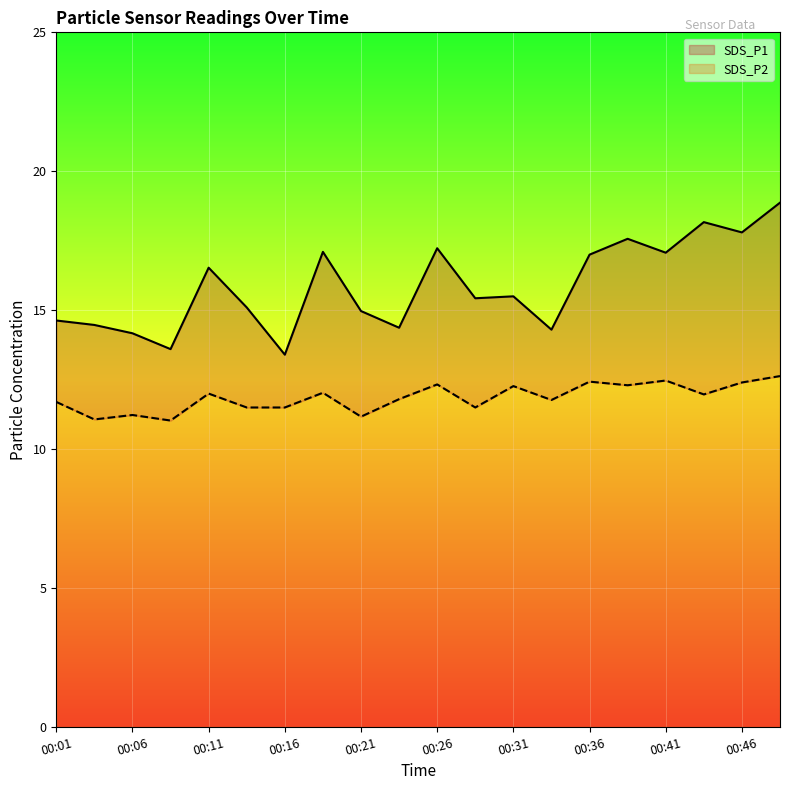

Reading left to right, transcribe all the data shown in this chart.

SDS_P1: 14.6	14.5	14.2	13.6	16.5	15.1	13.4	17.1	15.0	14.4	17.2	15.4	15.5	14.3	17.0	17.6	17.1	18.2	17.8	18.9
SDS_P2: 11.7	11.1	11.2	11.0	12.0	11.5	11.5	12.0	11.2	11.8	12.3	11.5	12.3	11.8	12.4	12.3	12.5	12.0	12.4	12.6